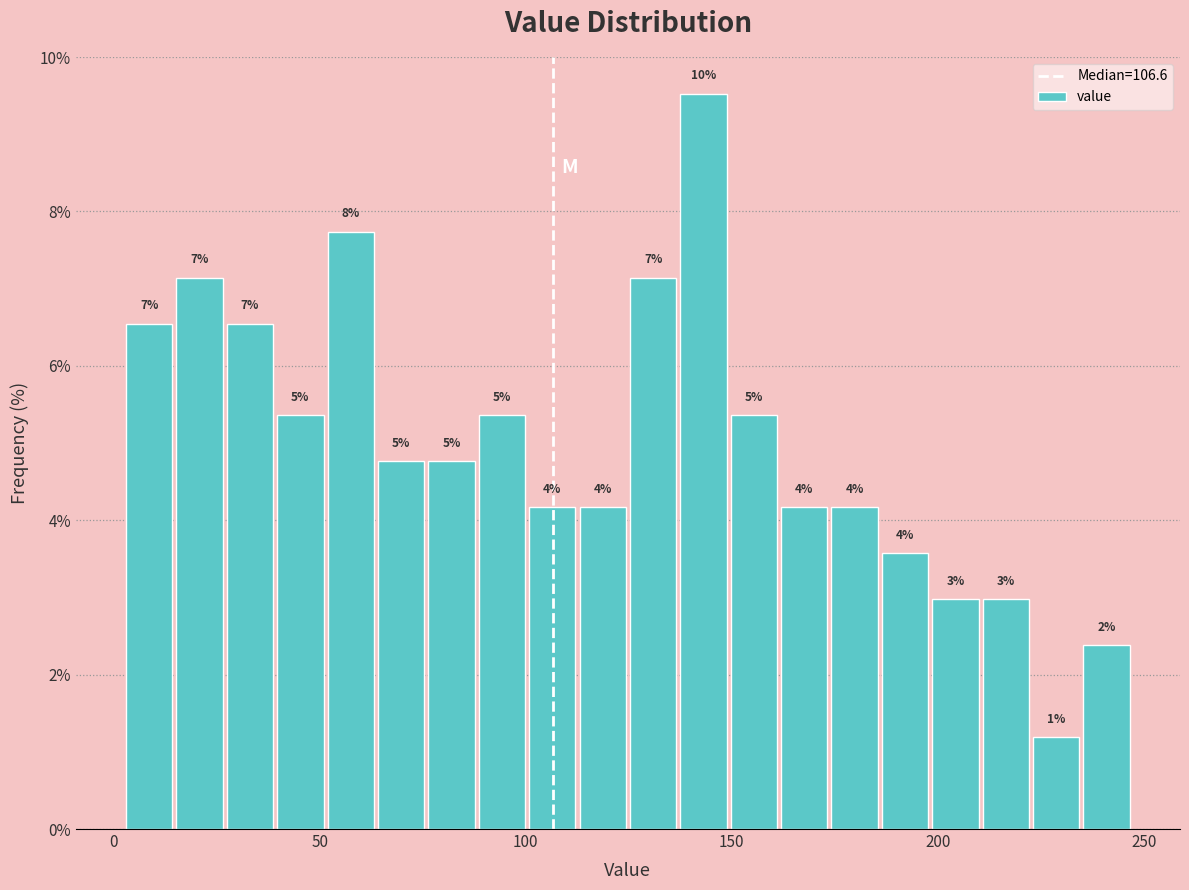

Around what value on the x-axis is the tallest bar? Give the approximate position of its centre, as read against the axis.

145